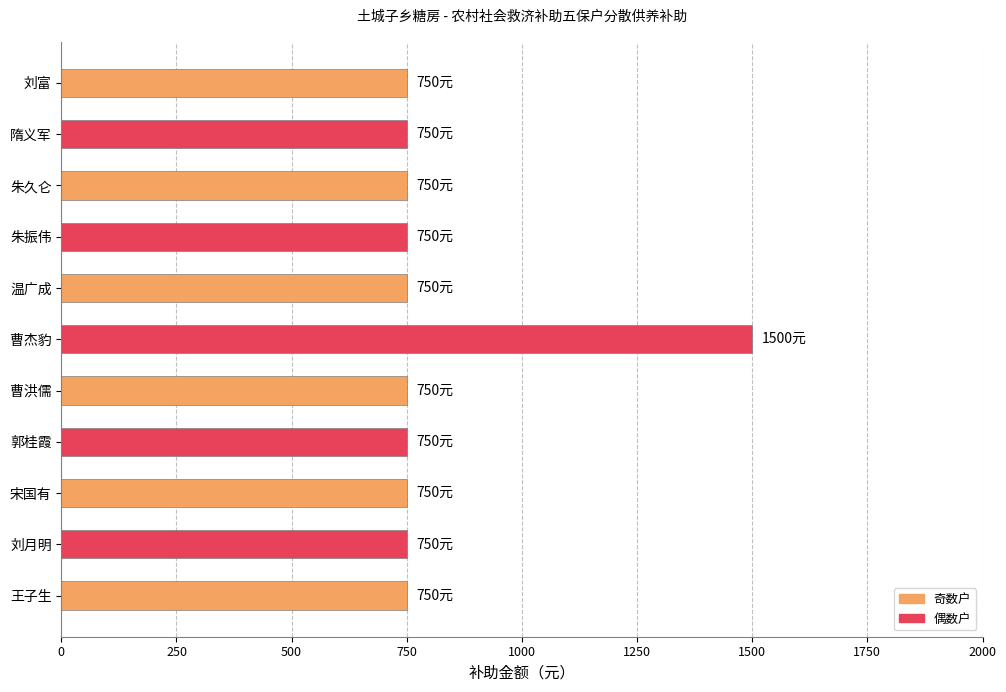

What is the sum of all values?

9000